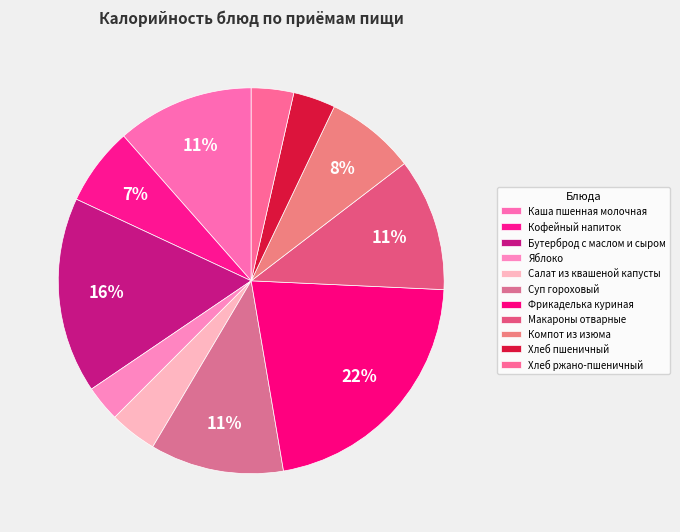

How many slices are in this pie chart?

11